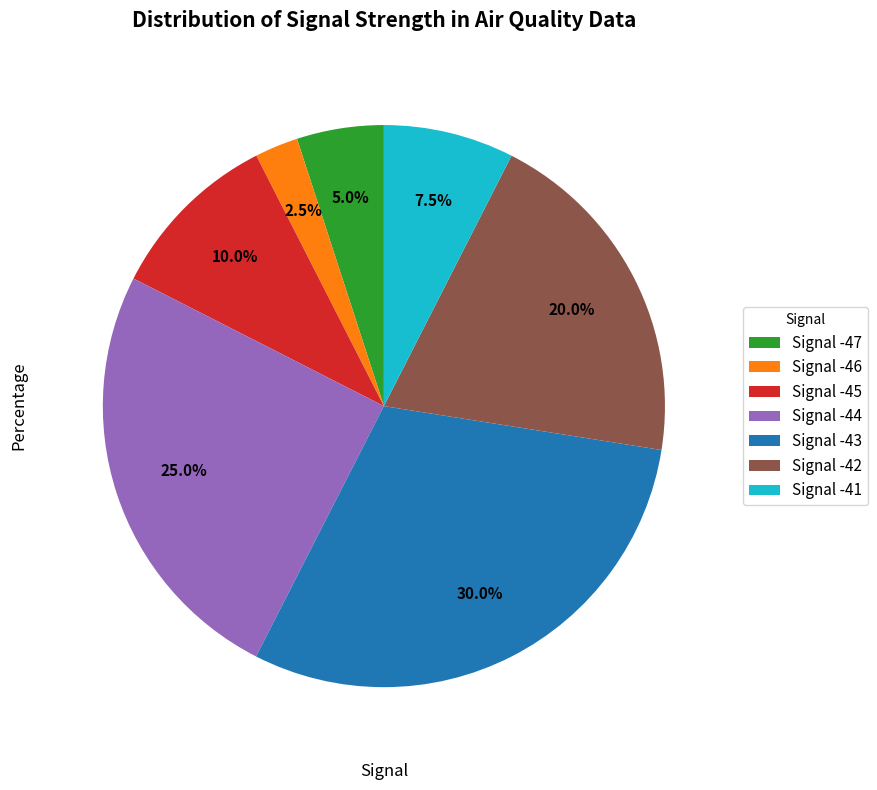

What percentage do Signal -46 and Signal -45 together represent?

12.5%